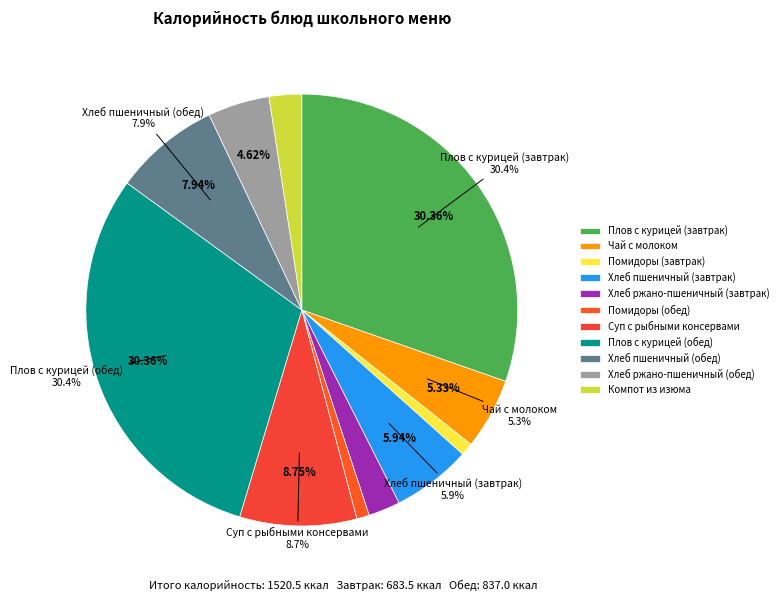

What percentage is NOT represented by Плов с курицей (завтрак)?

69.6%